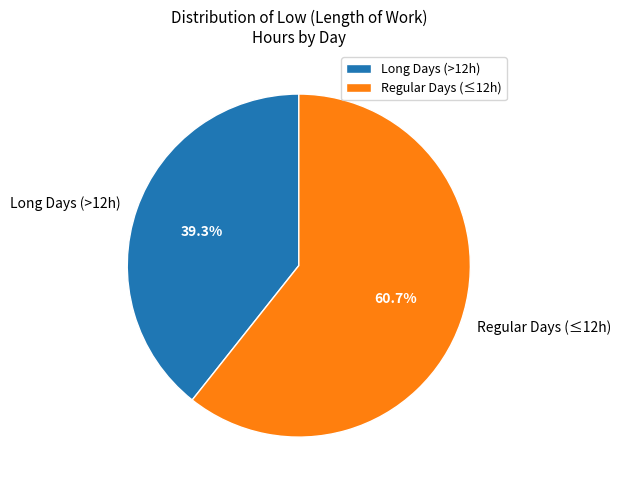

Rank the categories by value from lowest to highest.

Long Days (>12h), Regular Days (≤12h)